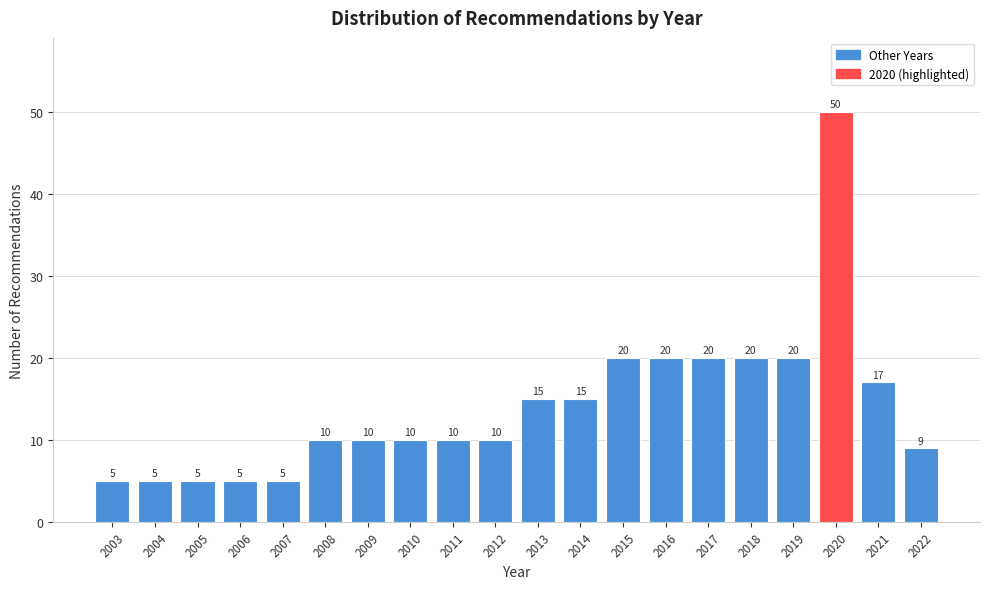

Reading left to right, extract all data points from this chart.

5	5	5	5	5	10	10	10	10	10	15	15	20	20	20	20	20	50	17	9